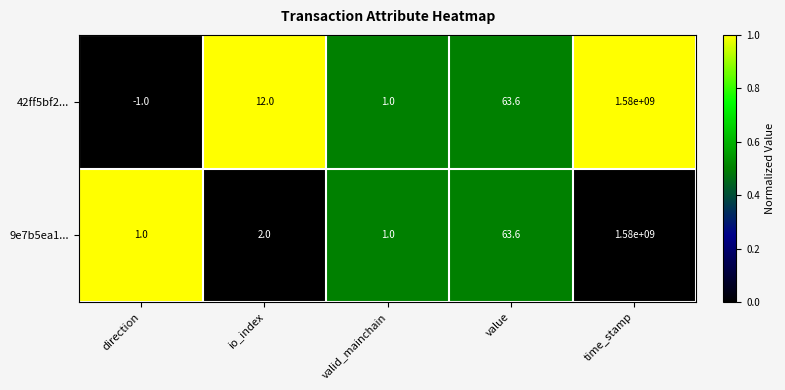

Between direction and io_index, which series saw the biggest shift?

42ff5bf2...